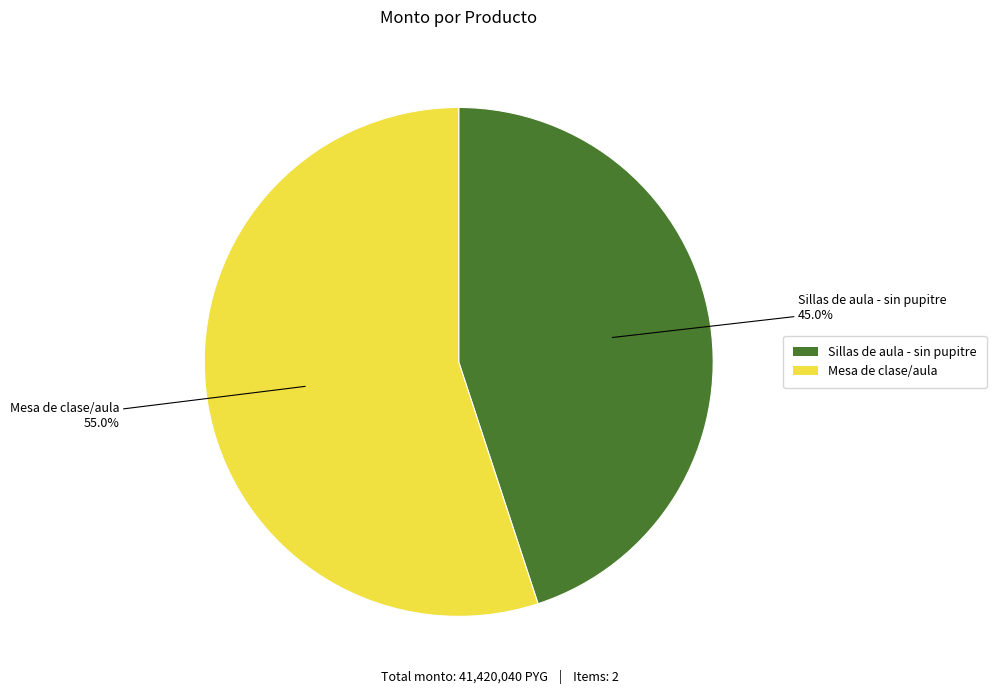

How many segments does this pie chart have?

2